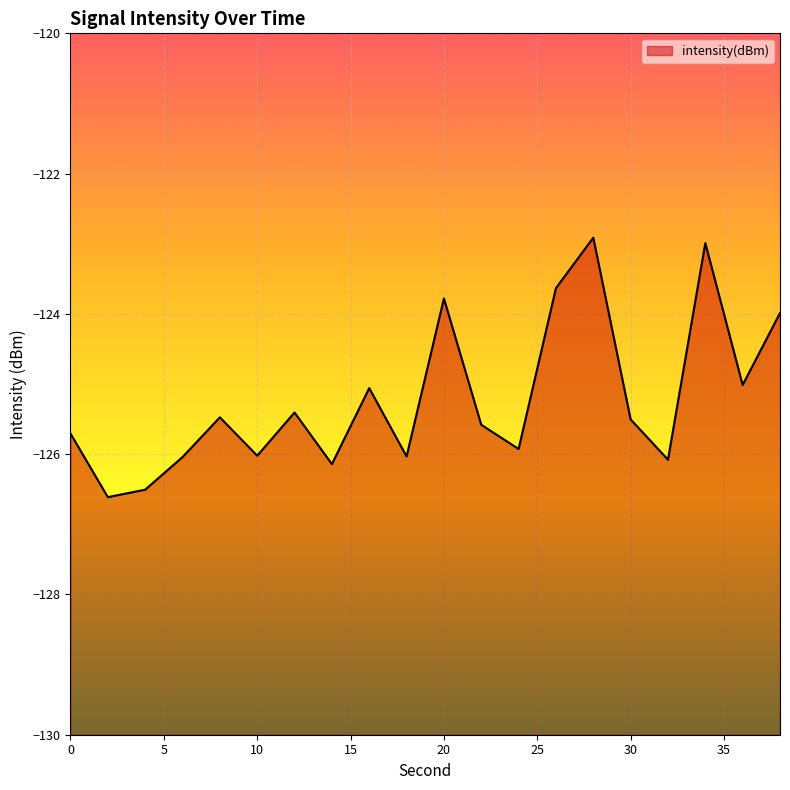

Where is the first local maximum?

8